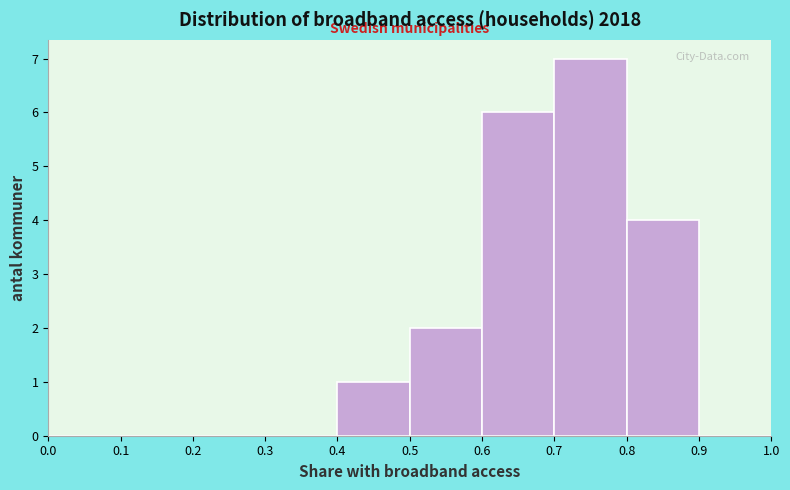

Which range on the x-axis has the tallest bar?

0.7 to 0.8